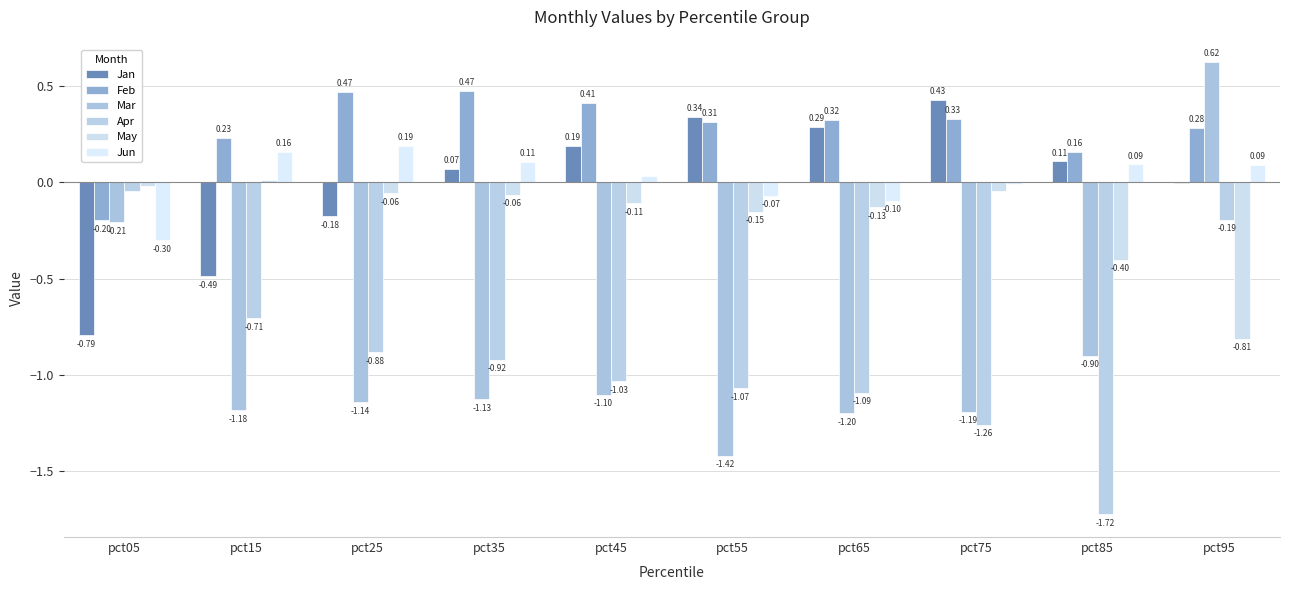

Is it true that Jan equals 0.0 at pct35?

False